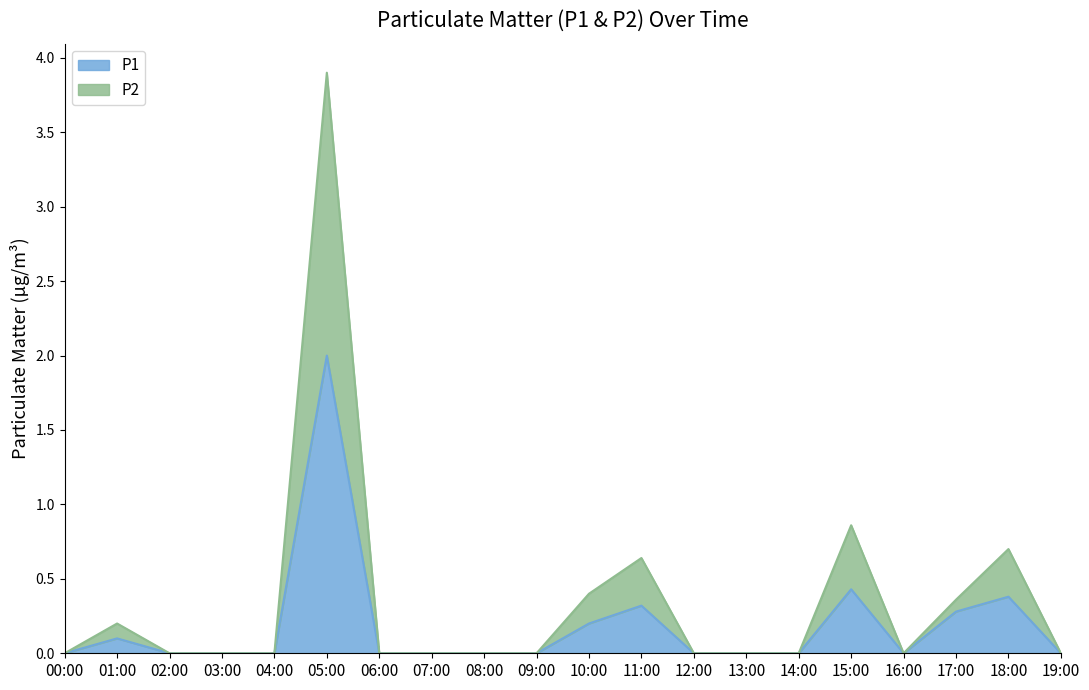

Reading left to right, list all the values displayed in this chart.

P1: 0.0	0.1	0.0	0.0	0.0	2.0	0.0	0.0	0.0	0.0	0.2	0.3	0.0	0.0	0.0	0.4	0.0	0.3	0.4	0.0
P2: 0.0	0.2	0.0	0.0	0.0	3.9	0.0	0.0	0.0	0.0	0.4	0.6	0.0	0.0	0.0	0.9	0.0	0.4	0.7	0.0